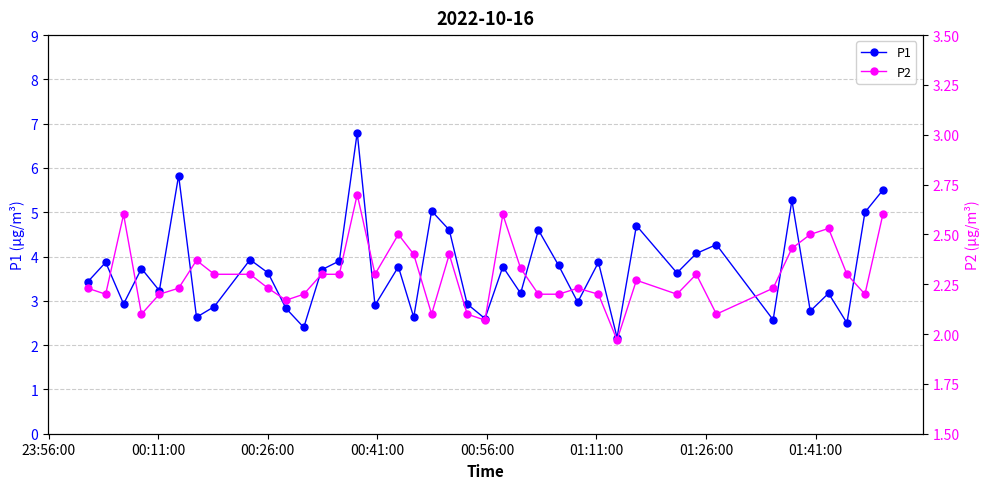

In P1, how many points are higher than both neighbors (excluding endpoints)?

14